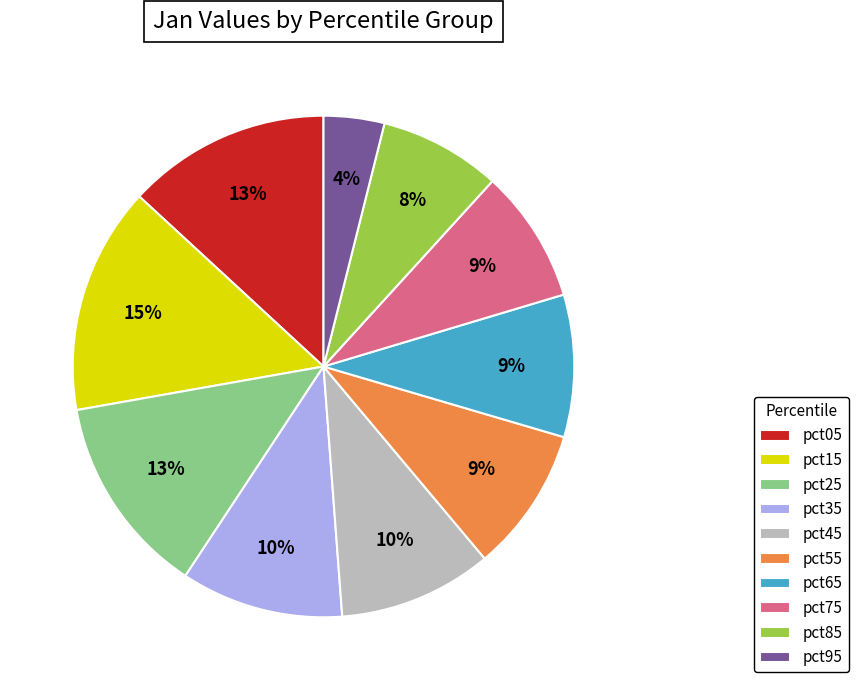

To the nearest percent, what is the difference between the largest and smallest slice percentages?

11%